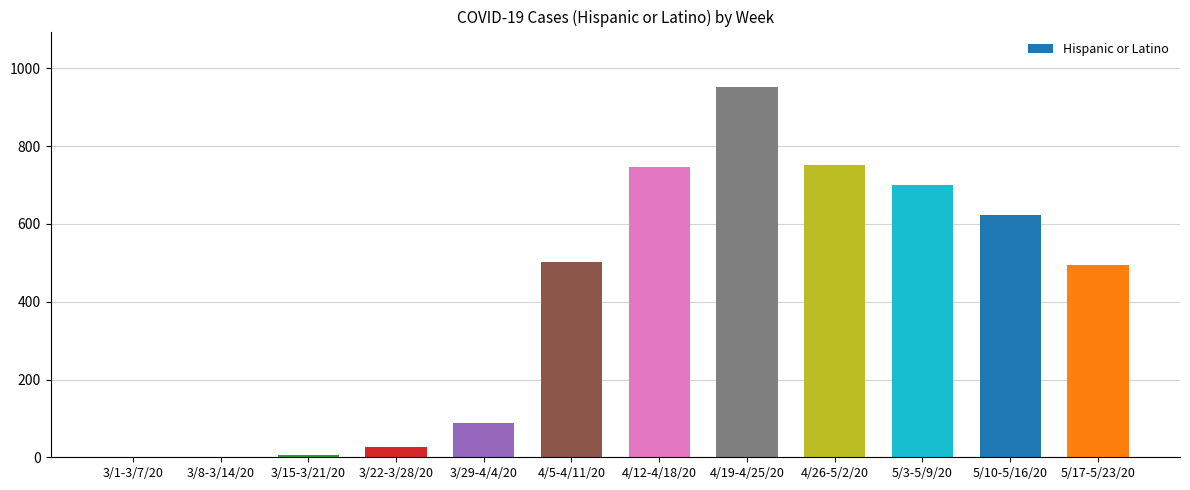

Approximately how many times larger is the value at 4/26-5/2/20 compared to 4/12-4/18/20?

1.0